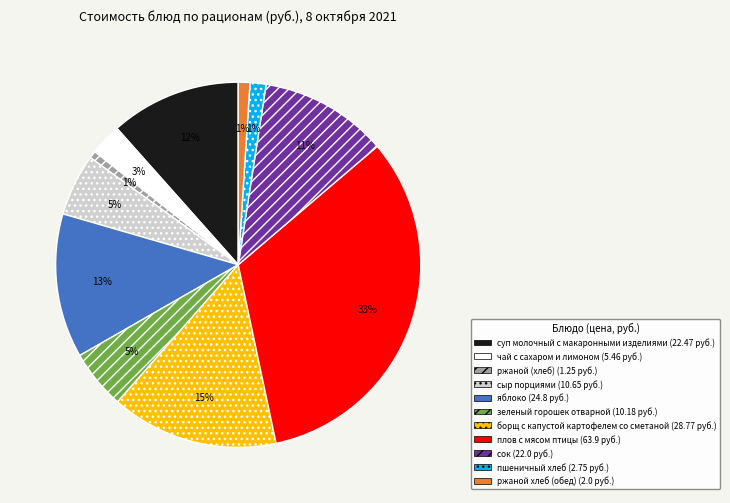

Is the sum of ржаной хлеб (обед) and чай с сахаром и лимоном greater than half?

No